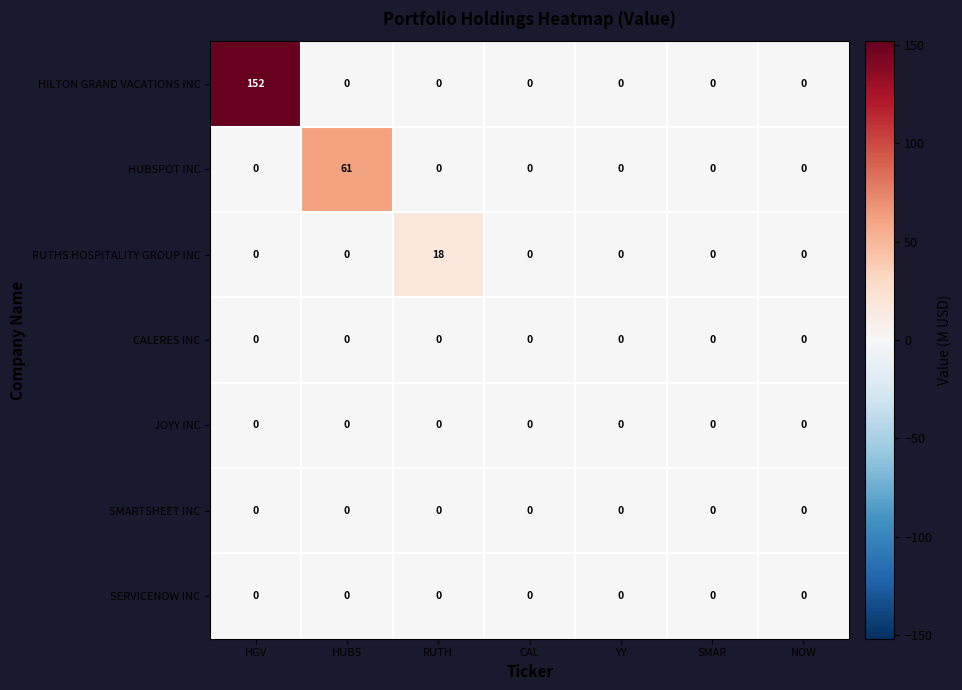

At which category is the sum across all series the highest?

HGV